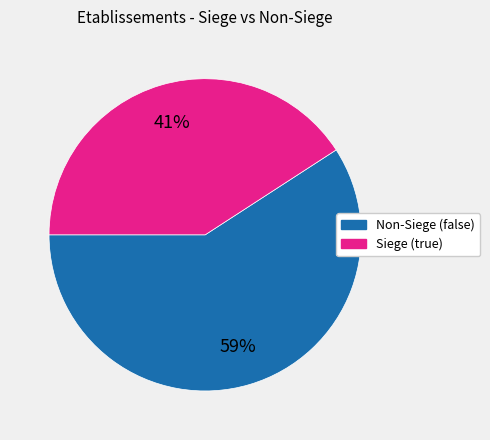

Is there a majority slice in this chart?

Yes